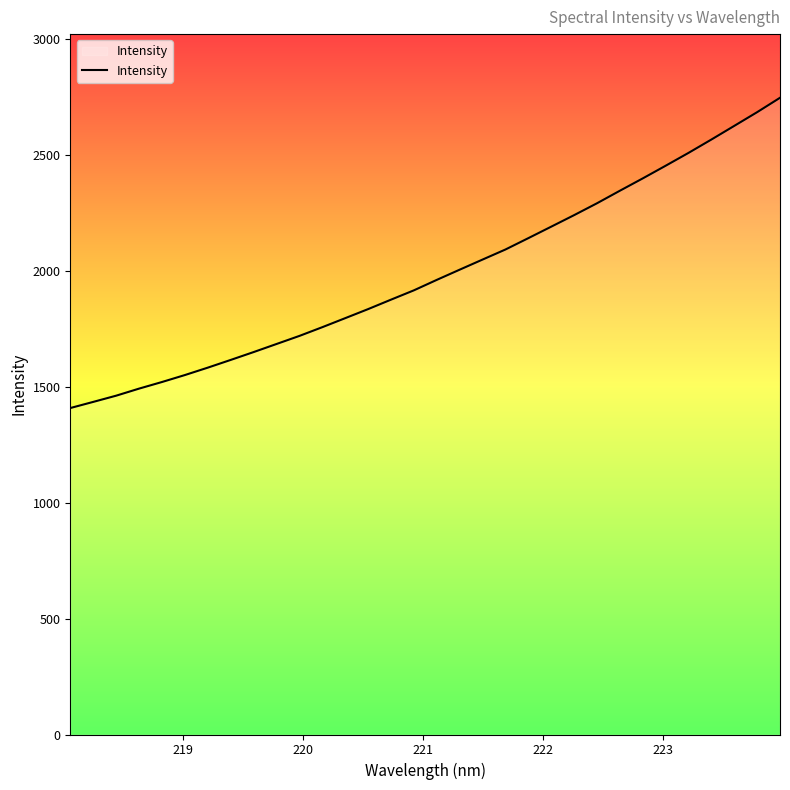

What is the difference between the maximum and minimum values?

1338.6